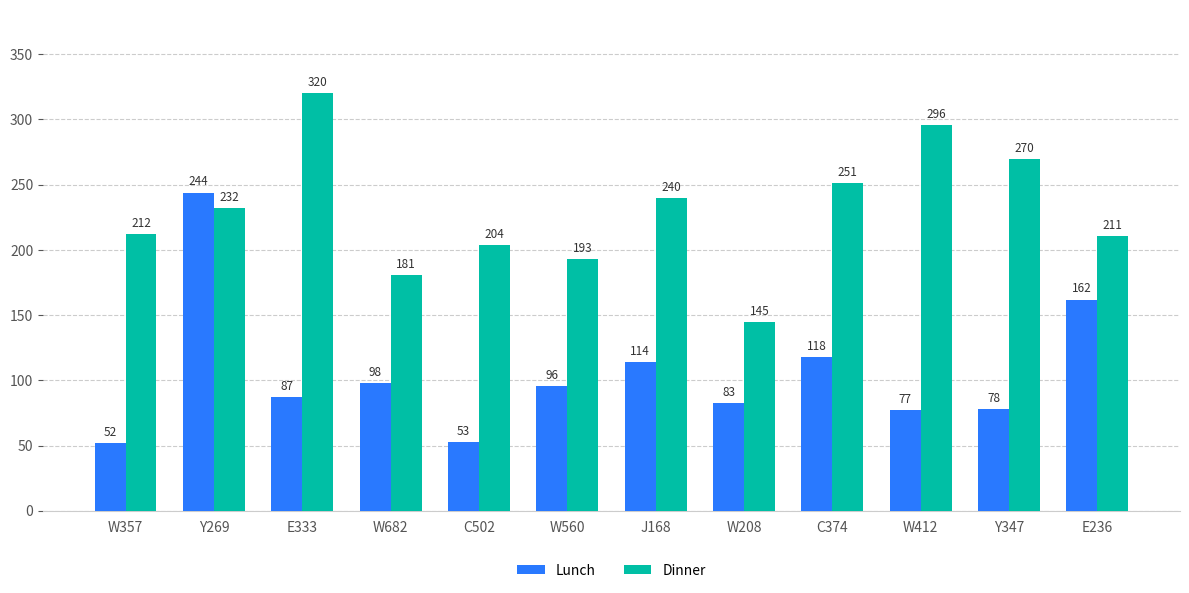

What is the difference between the highest and lowest values at W412?

219